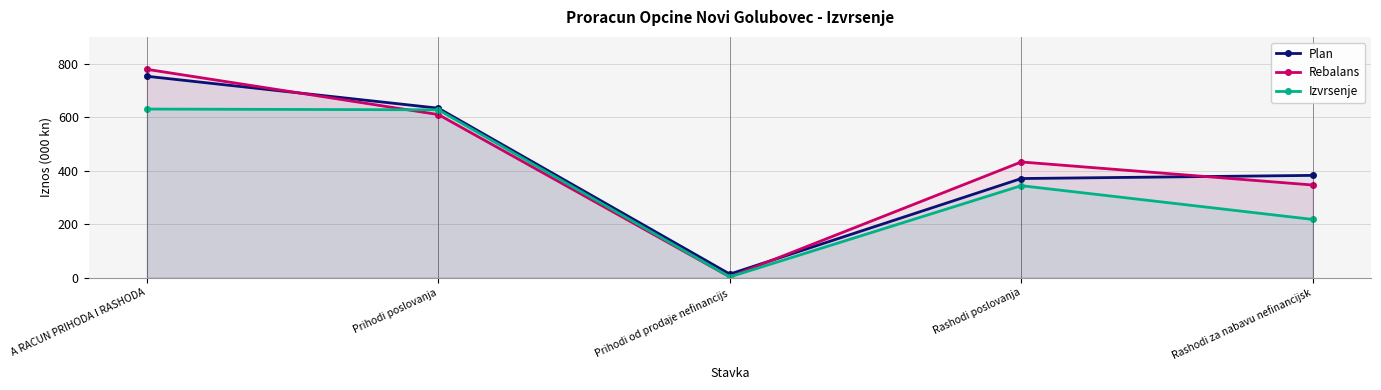

The Plan series shows 370.5 at Rashodi poslovanja. True or false?

True